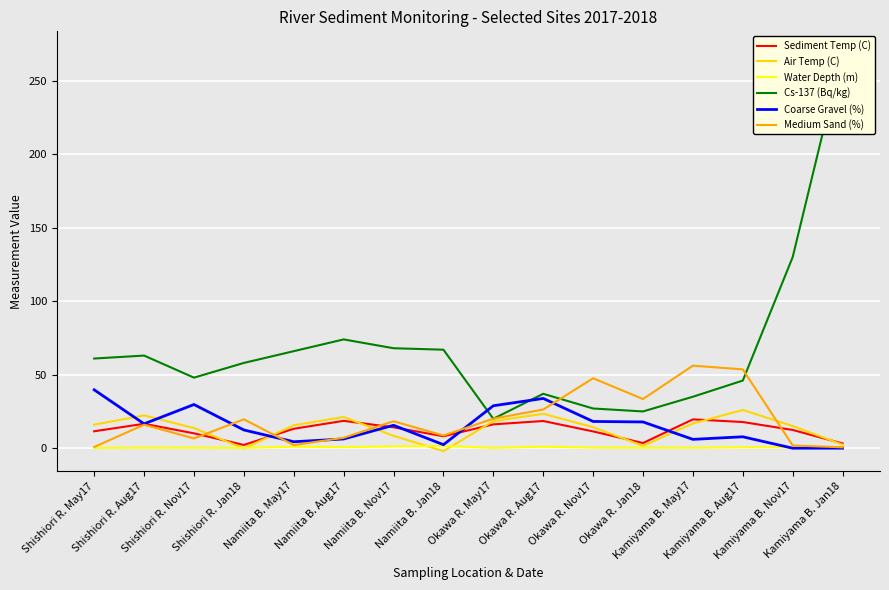

How many lines are shown in the chart?

6